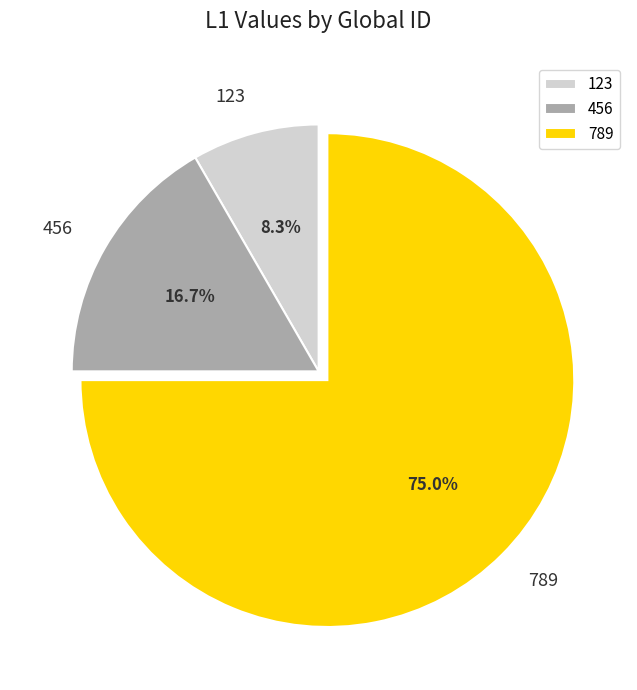

Rank the categories by value from highest to lowest.

789, 456, 123